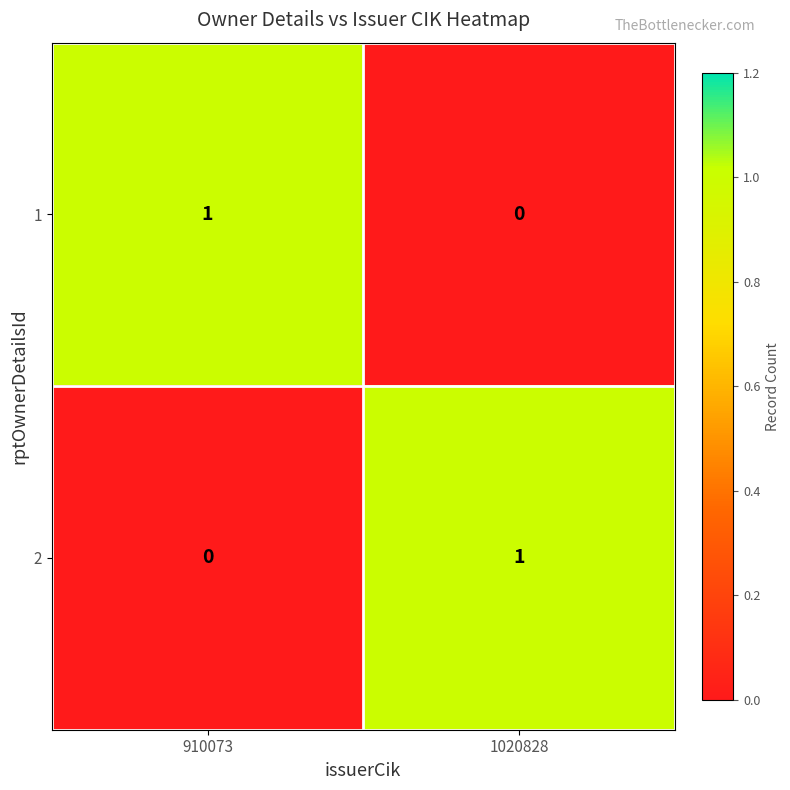

At which label does 1 reach its minimum?

1020828